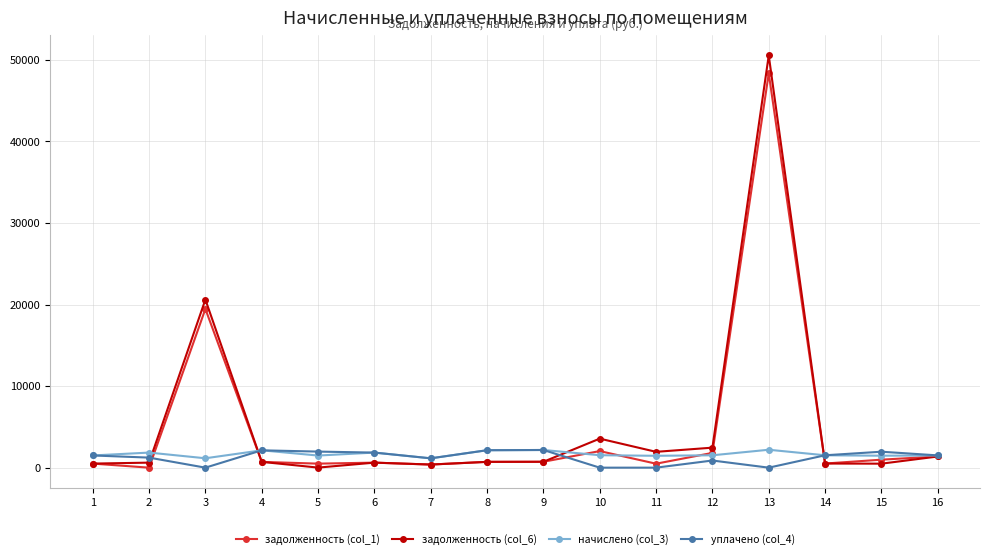

What is the maximum value for задолженность (col_1)?

48346.5